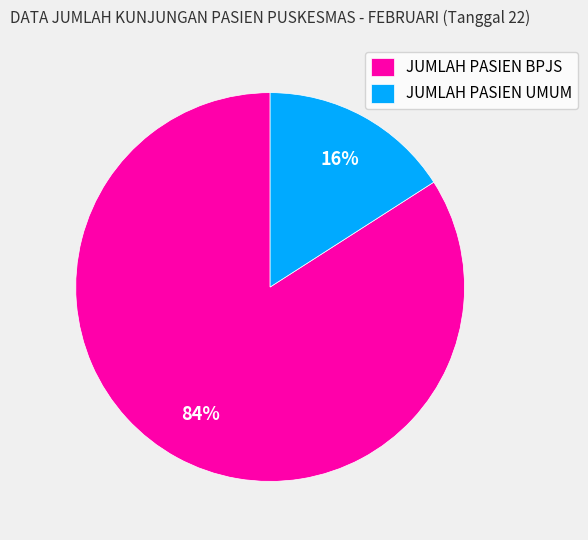

To the nearest percent, what portion does JUMLAH PASIEN UMUM represent?

16%